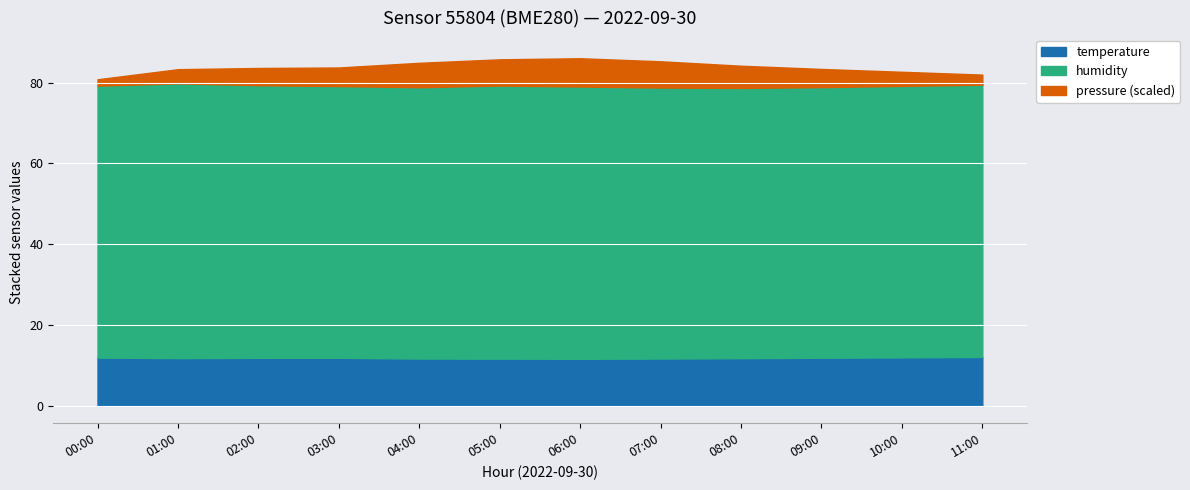

Does the chart display data point markers on the line(s)?

No